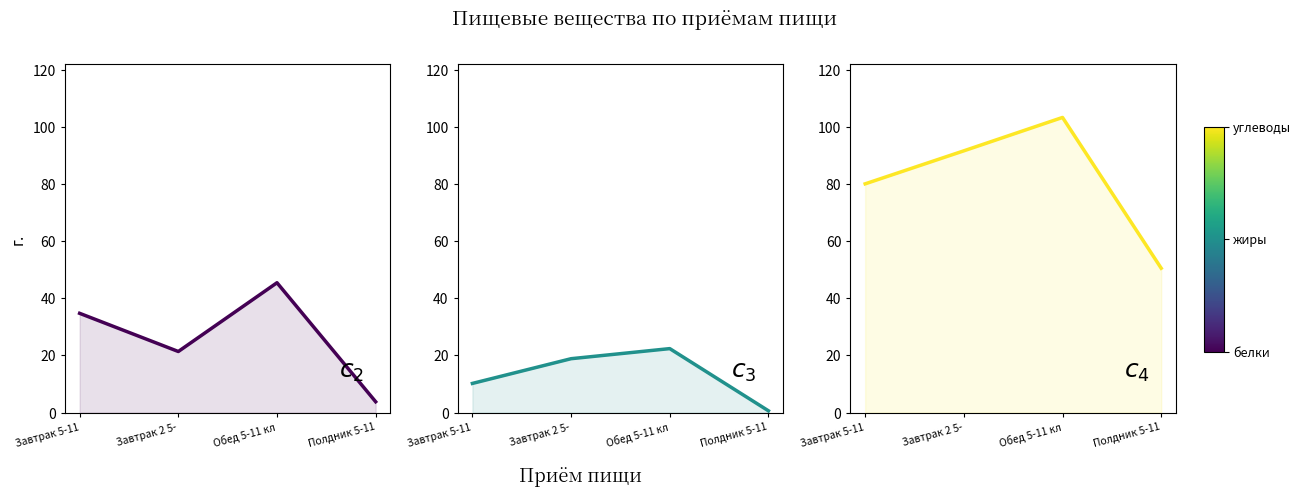

Which label corresponds to the largest value in the chart?

Обед 5-11 кл